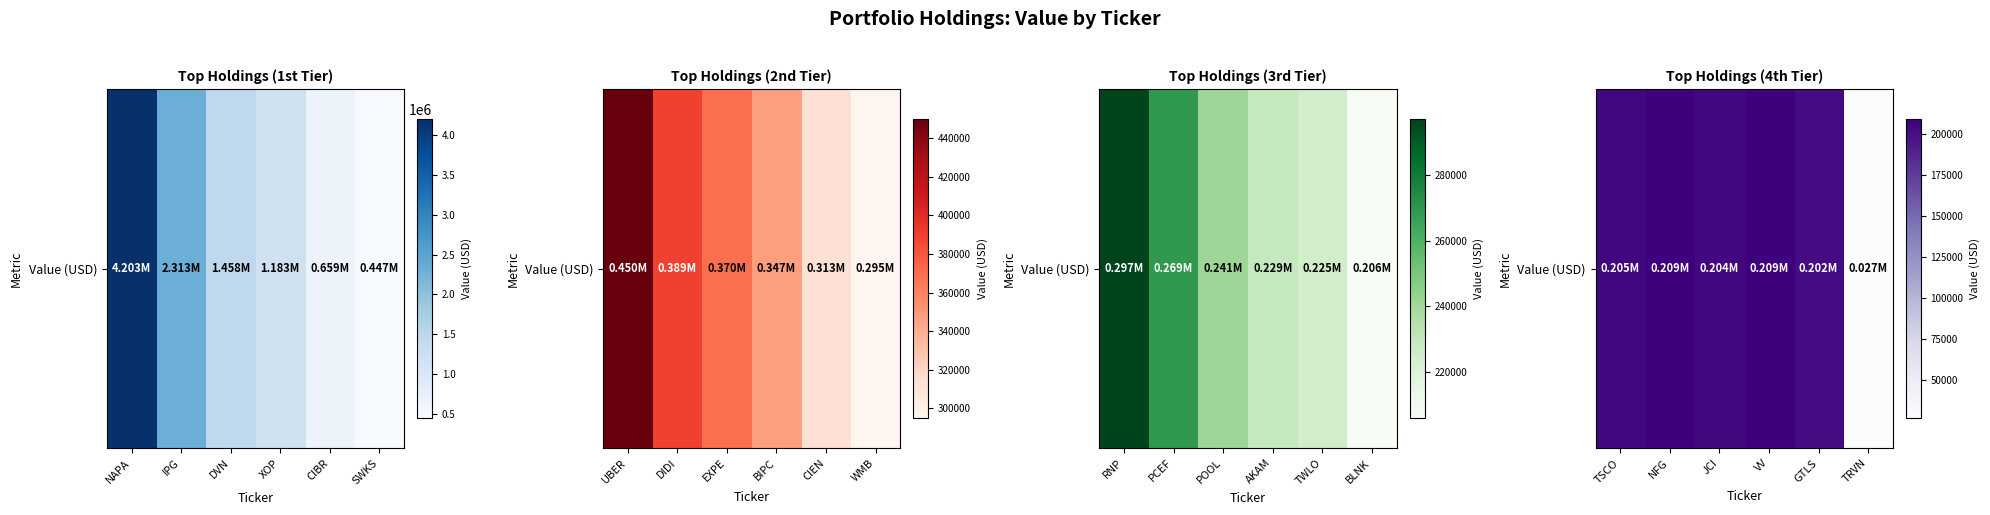

How many distinct data groups are displayed?

1